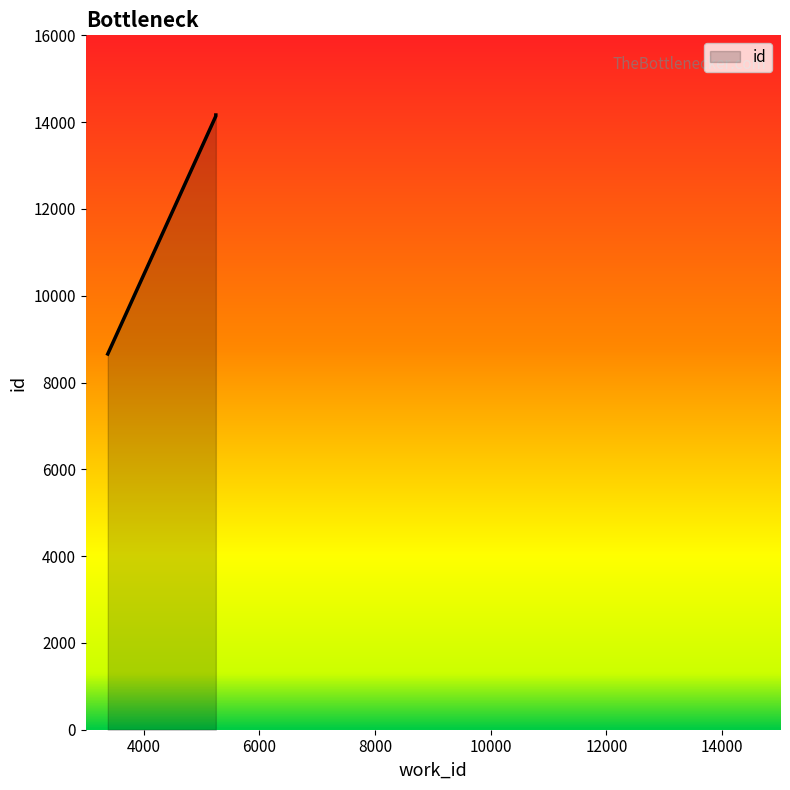

What is the value of the 2nd point from the left?

14139